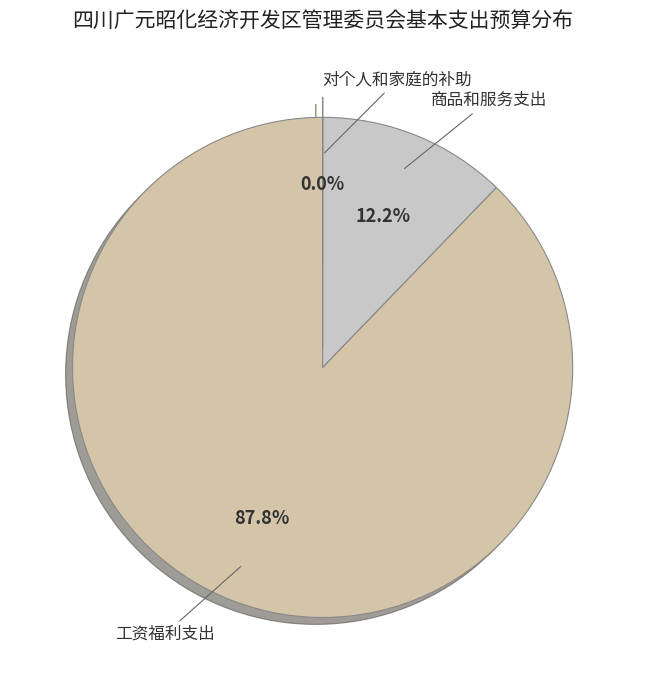

Is the sum of 工资福利支出 and 商品和服务支出 greater than half?

Yes